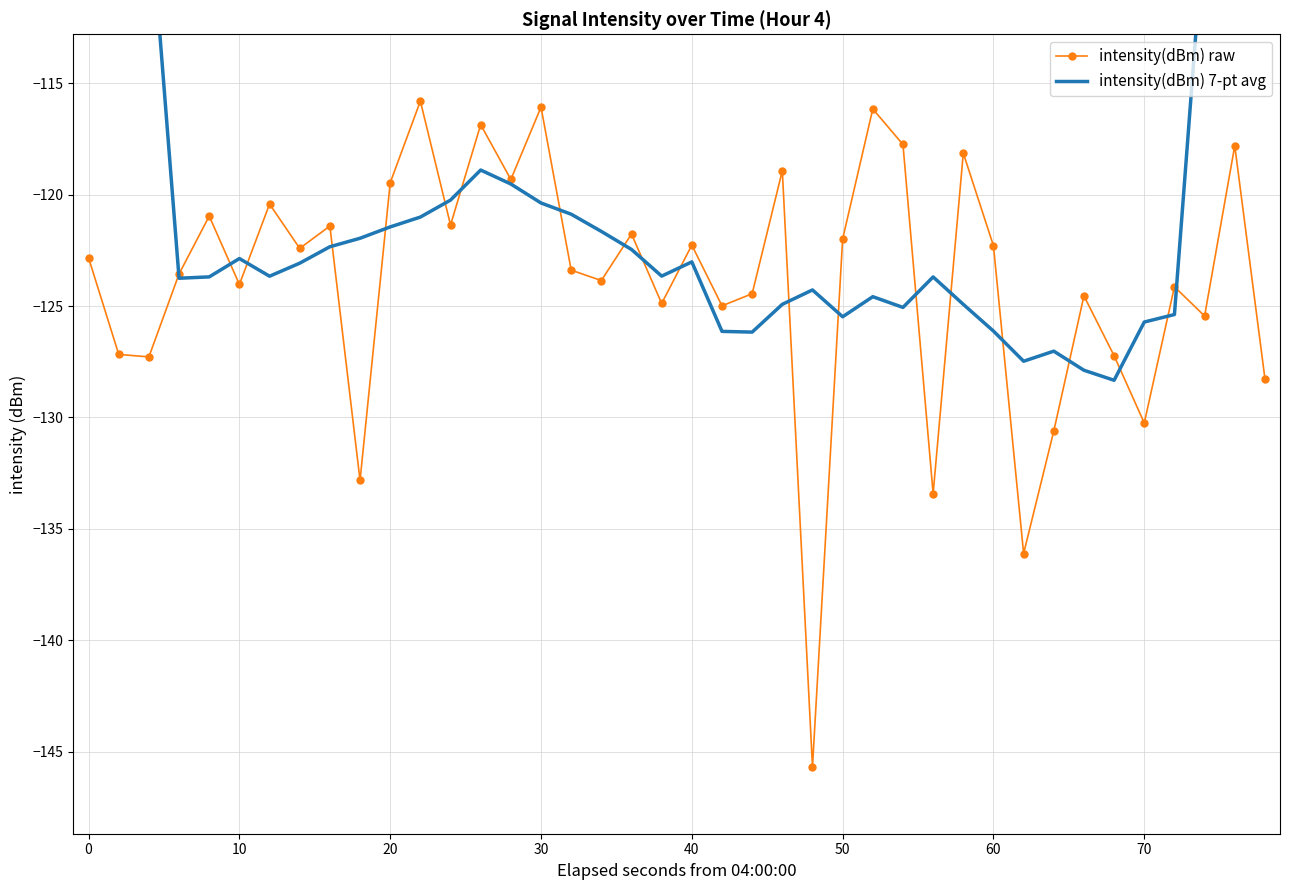

How many interior local peaks does the intensity(dBm) raw series have?

14